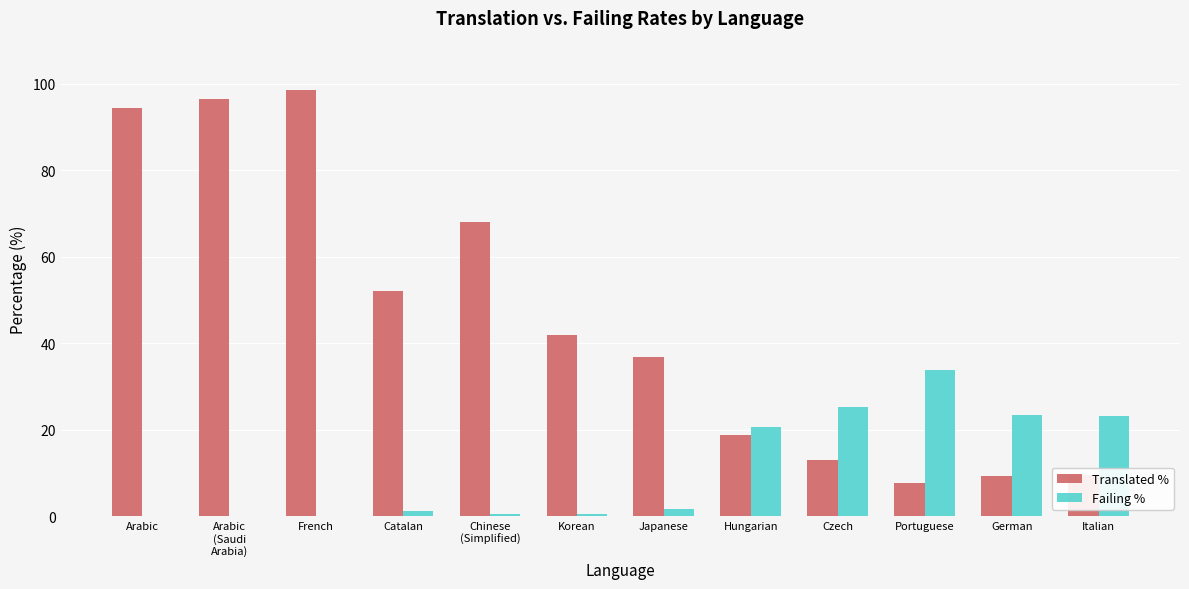

What is the sum of the Failing % values at Italian and German?

46.5